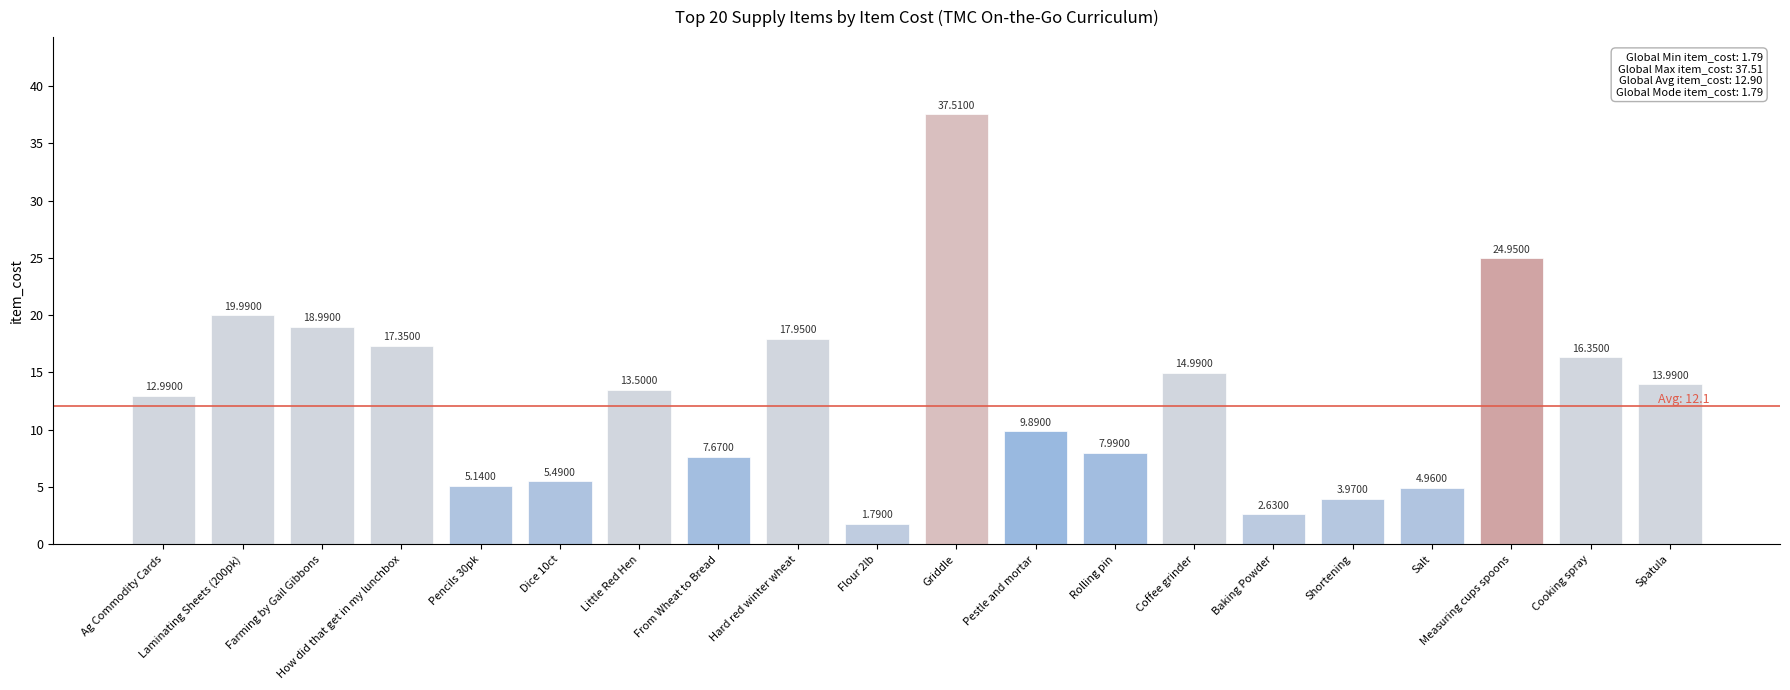

Count the number of data series in this chart.

1